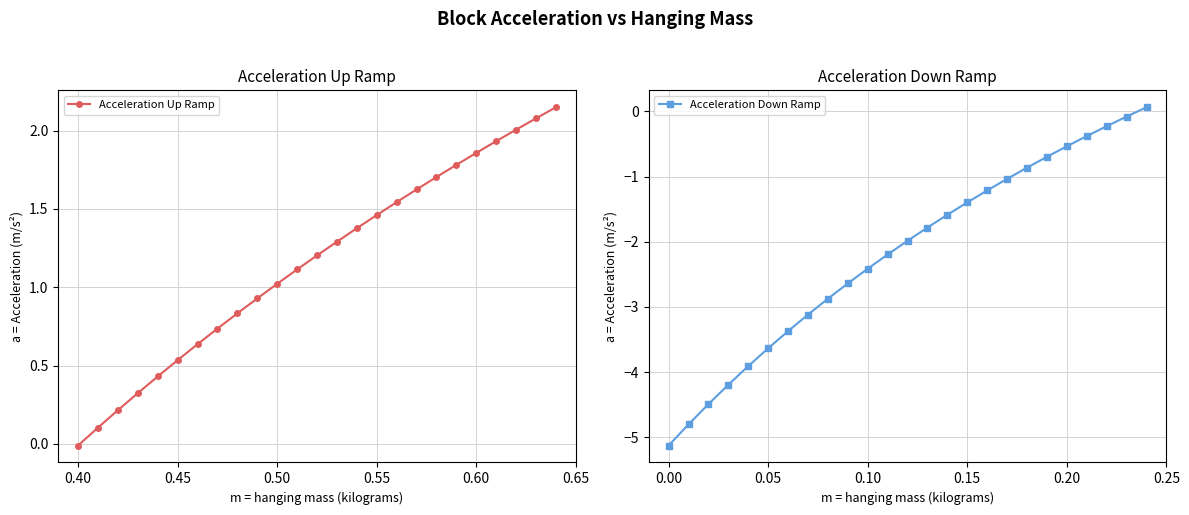

True or false: Acceleration Up Ramp has more than 1 points higher than both neighbors.

False